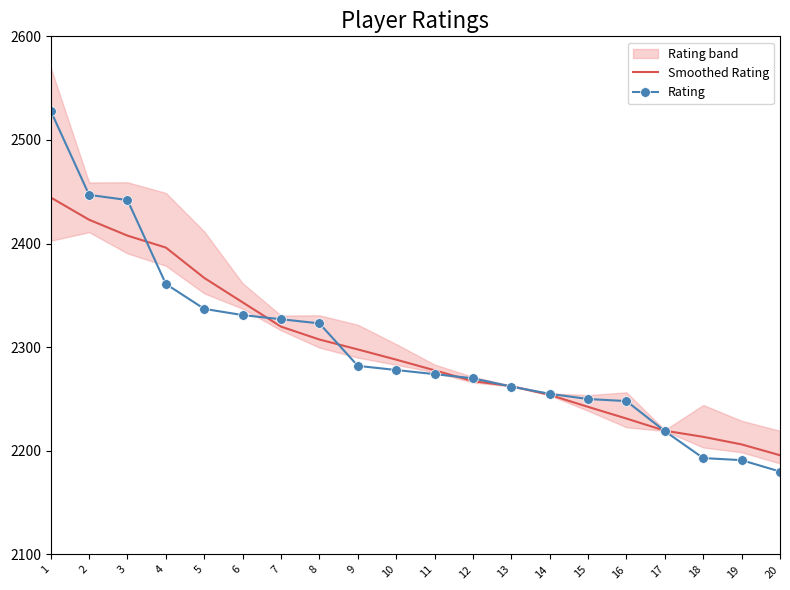

Which label corresponds to the largest value in the chart?

1